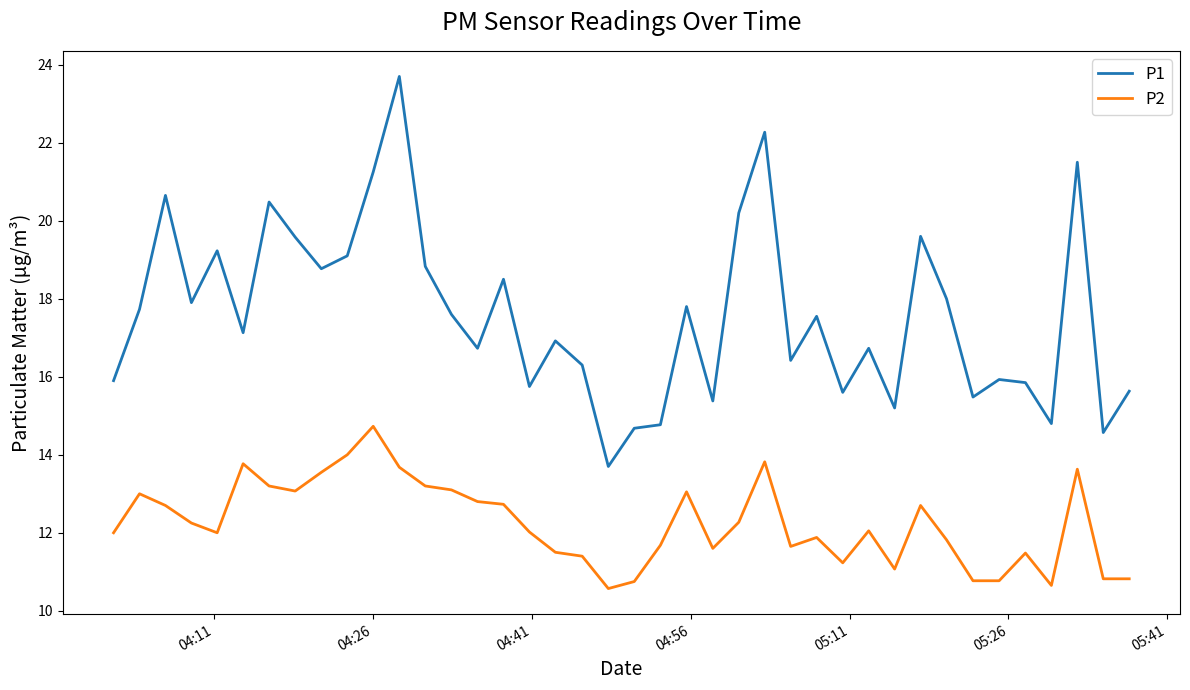

Which series has the largest total across all categories?

P1